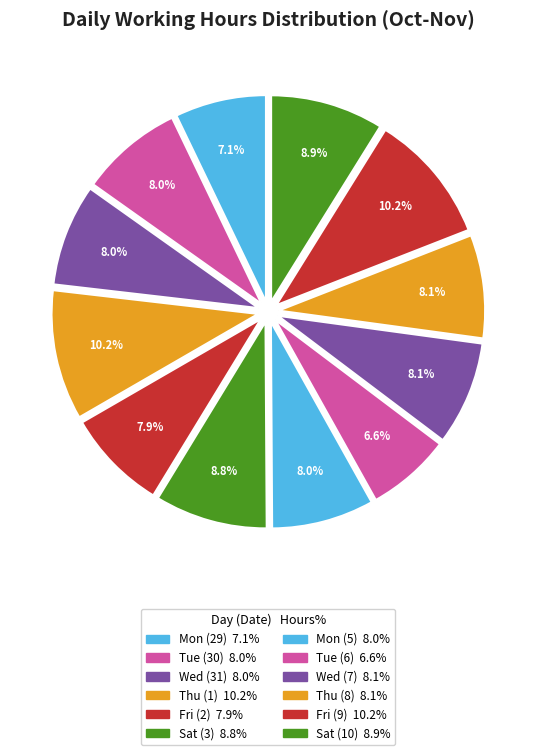

How many slices are in this pie chart?

12